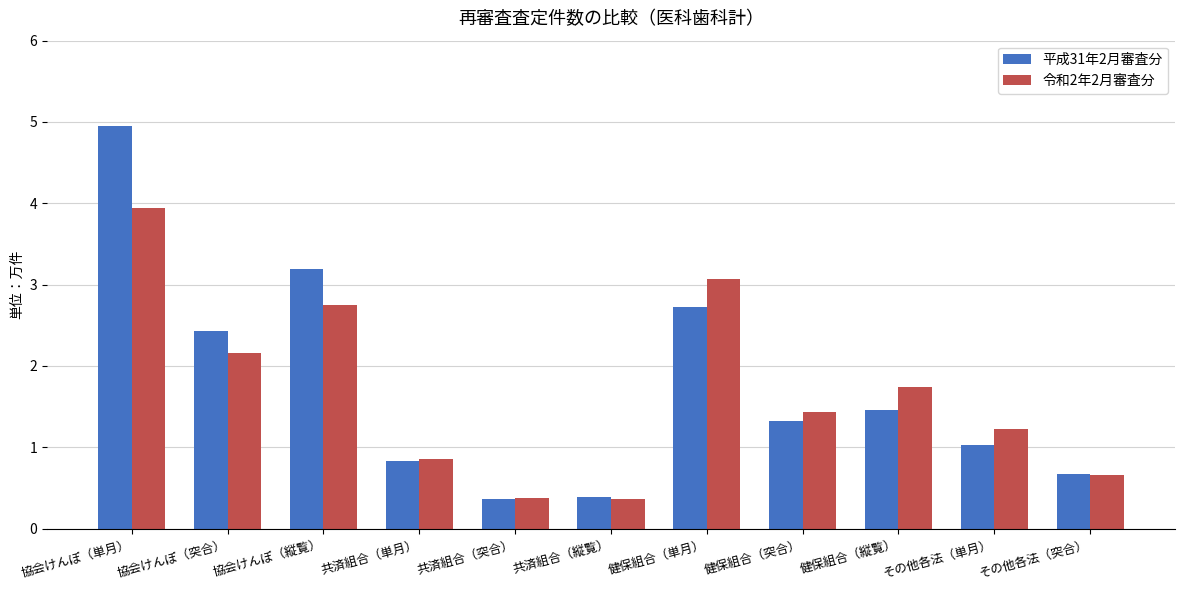

Rank the series by their maximum value, from highest to lowest.

平成31年2月審査分, 令和2年2月審査分